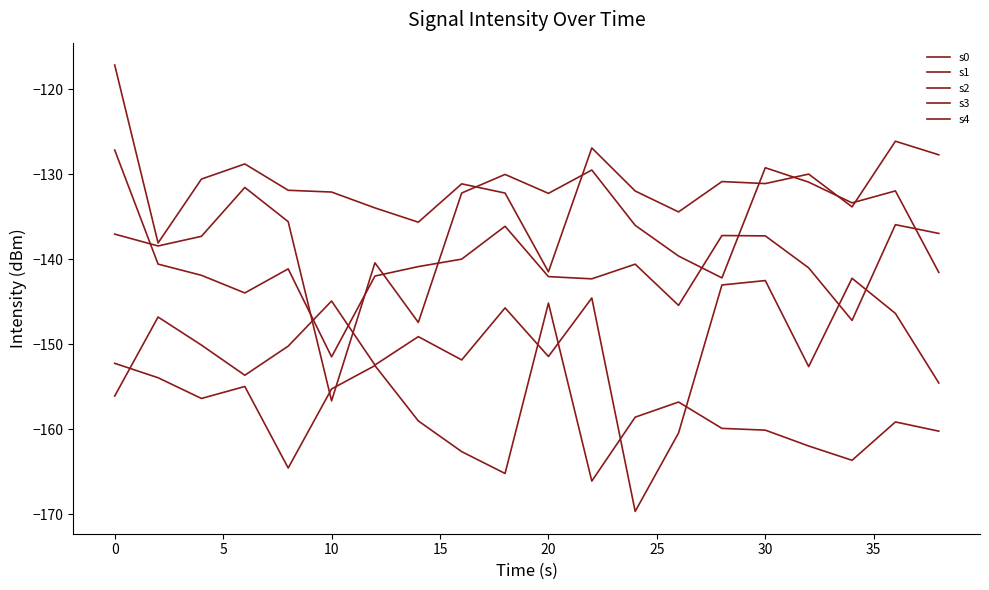

How many lines are shown in the chart?

5